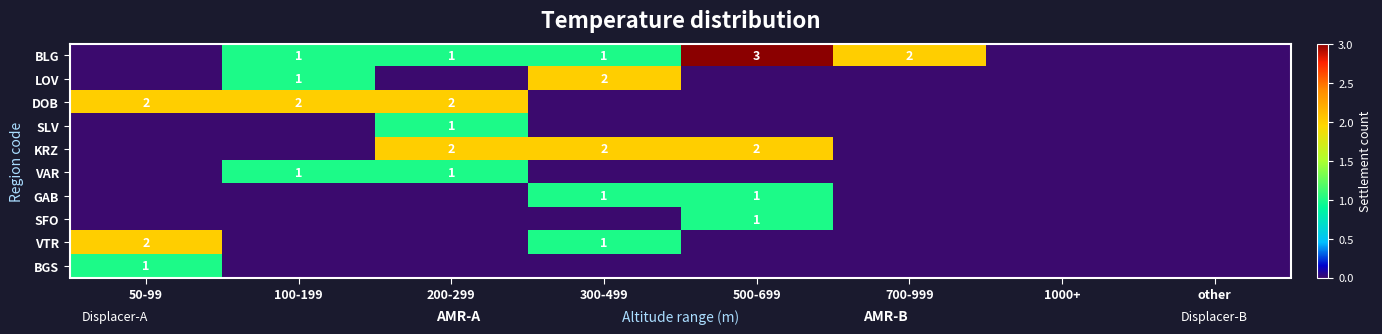

Is it true that DOB equals 2 at 50-99?

True